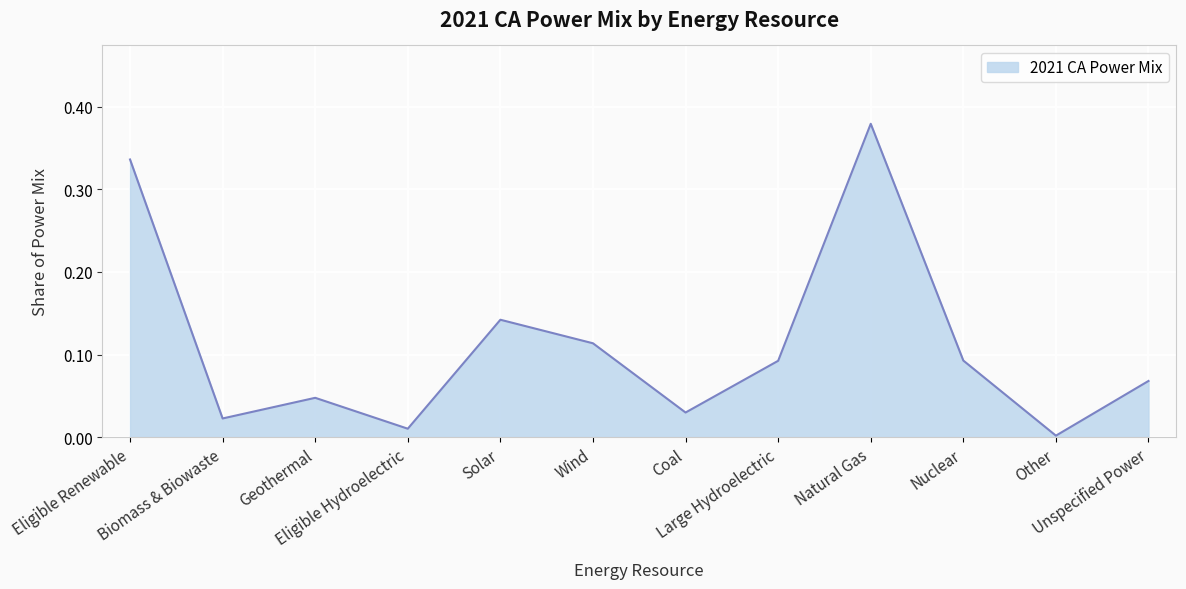

What is the sum of all values?

1.3